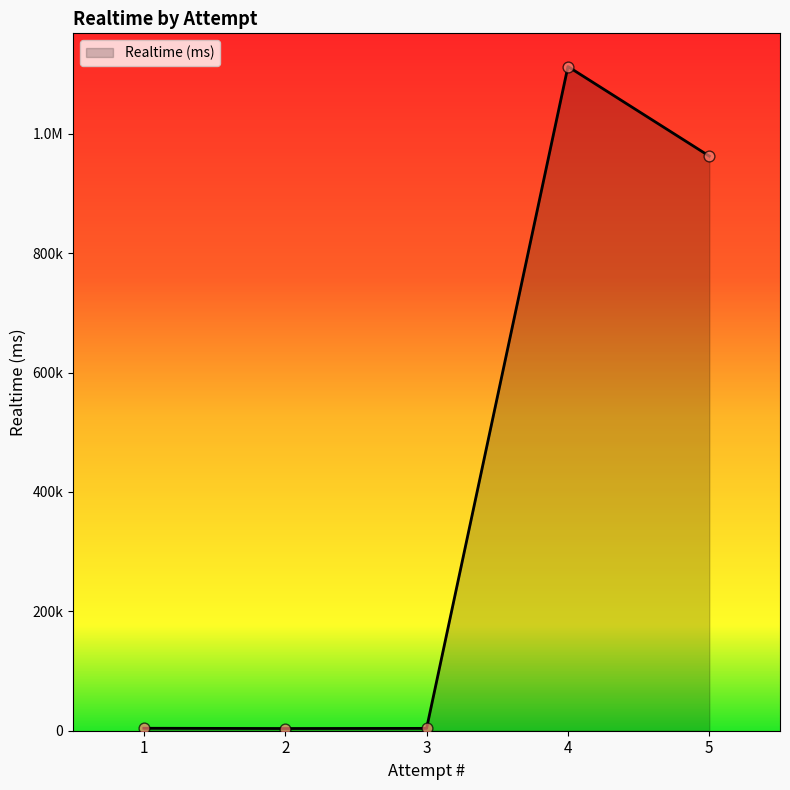

Which has a higher value, 5 or 4?

4